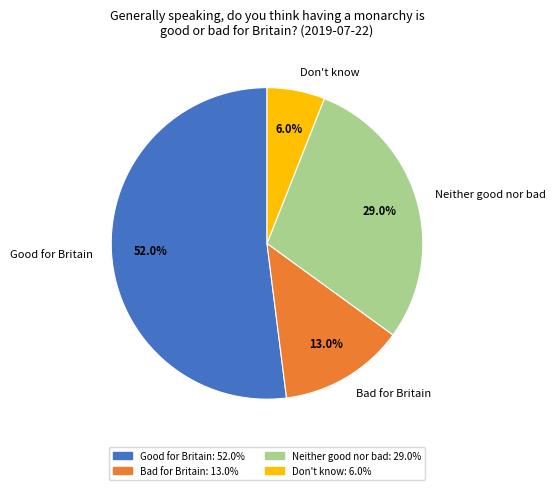

The Don't know slice represents 1% of the pie. True or false?

False